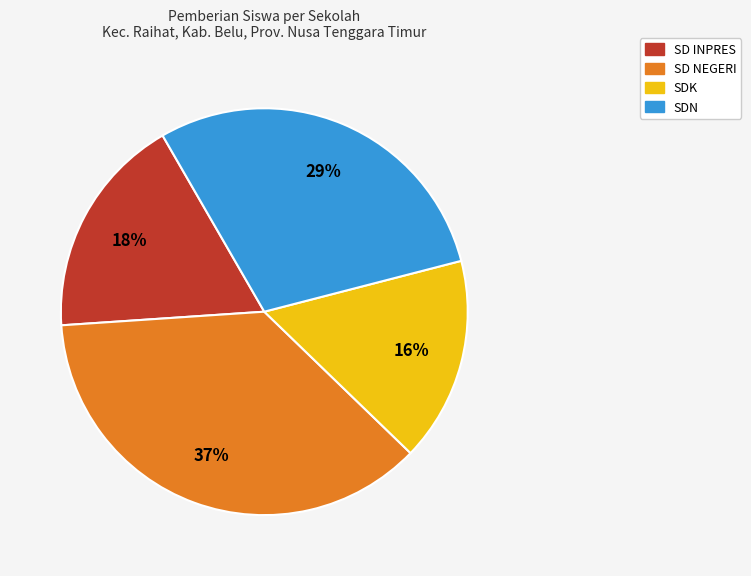

To the nearest percent, what percentage of the pie is SDN?

29%